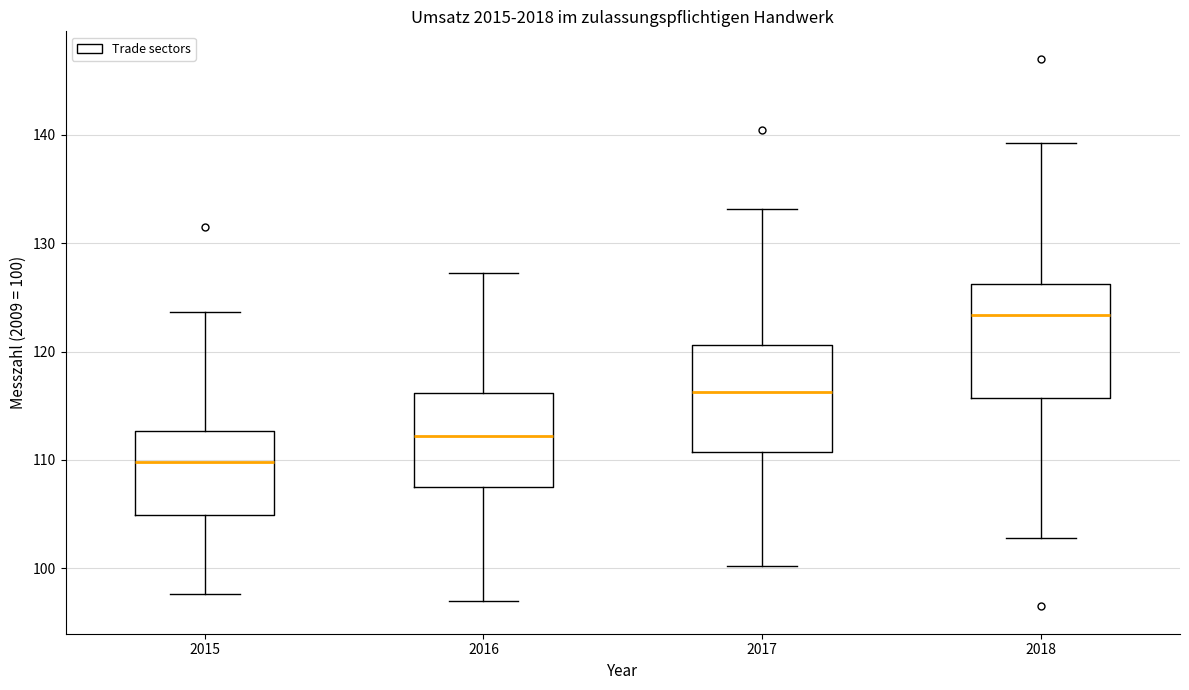

Which box's median line is the lowest?

2015